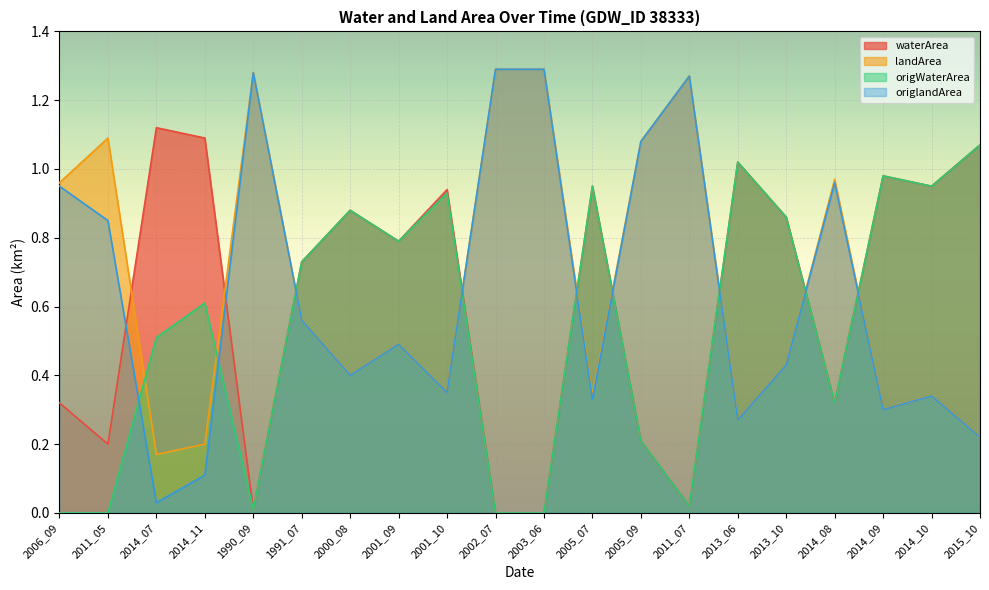

What is the sum of all waterArea values?

12.5